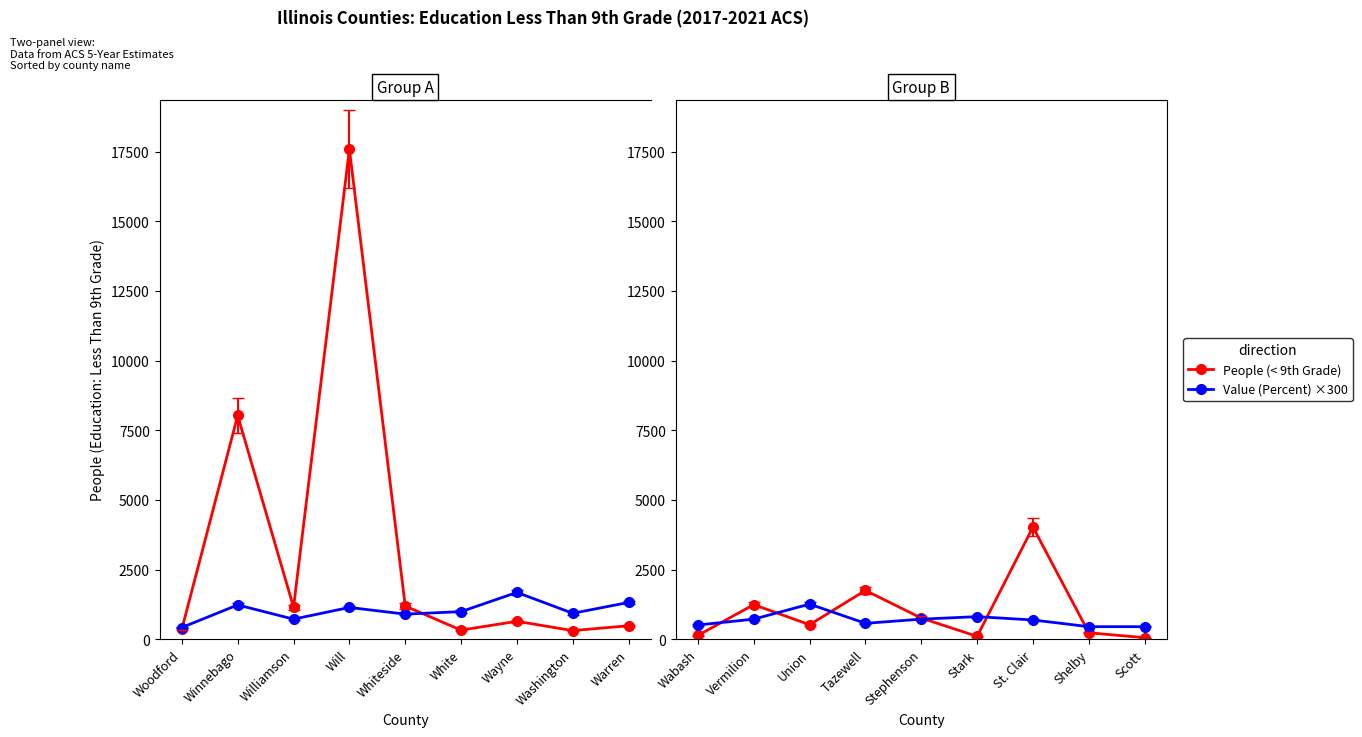

What is the value of the Value (Percent) ×300 point at the 8th from the left?

450